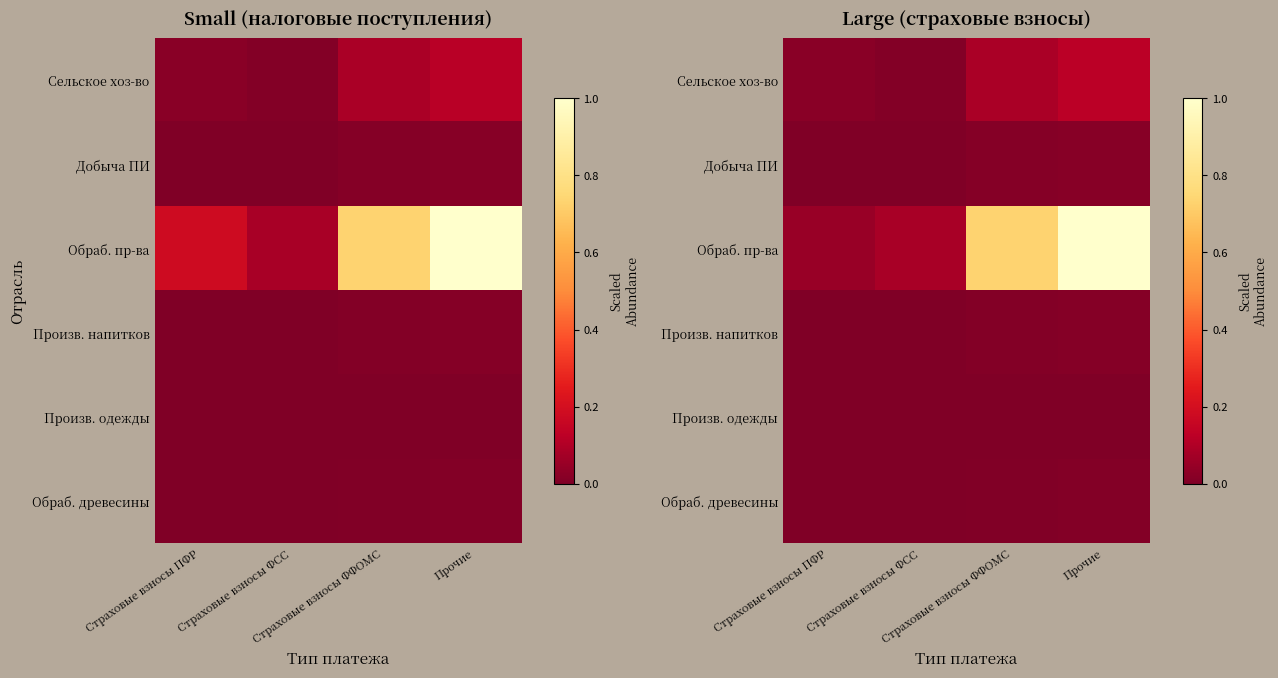

At which category is the sum across all series the highest?

Прочие